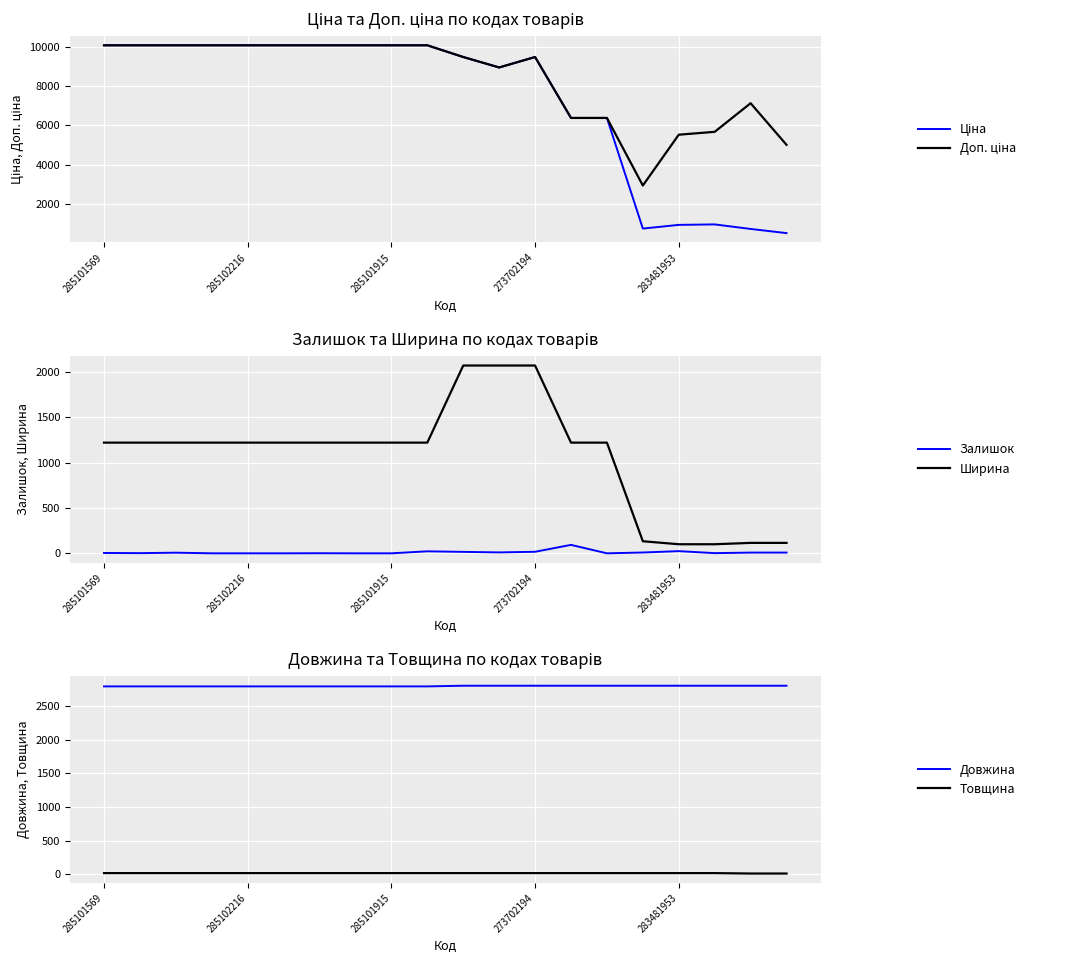

True or false: Товщина and Ширина intersect in this chart.

False